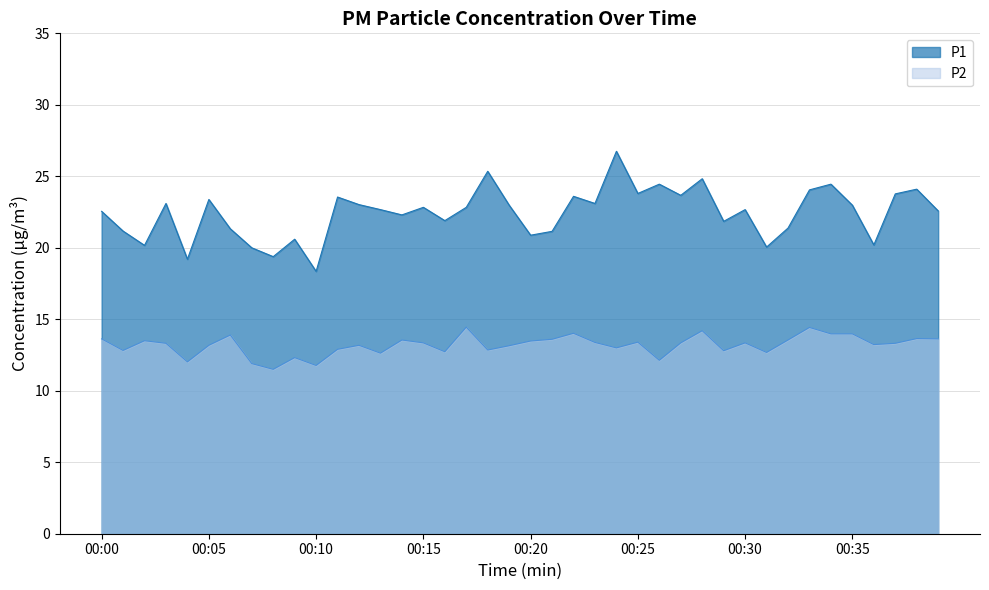

Which series has the widest spread of values?

P1